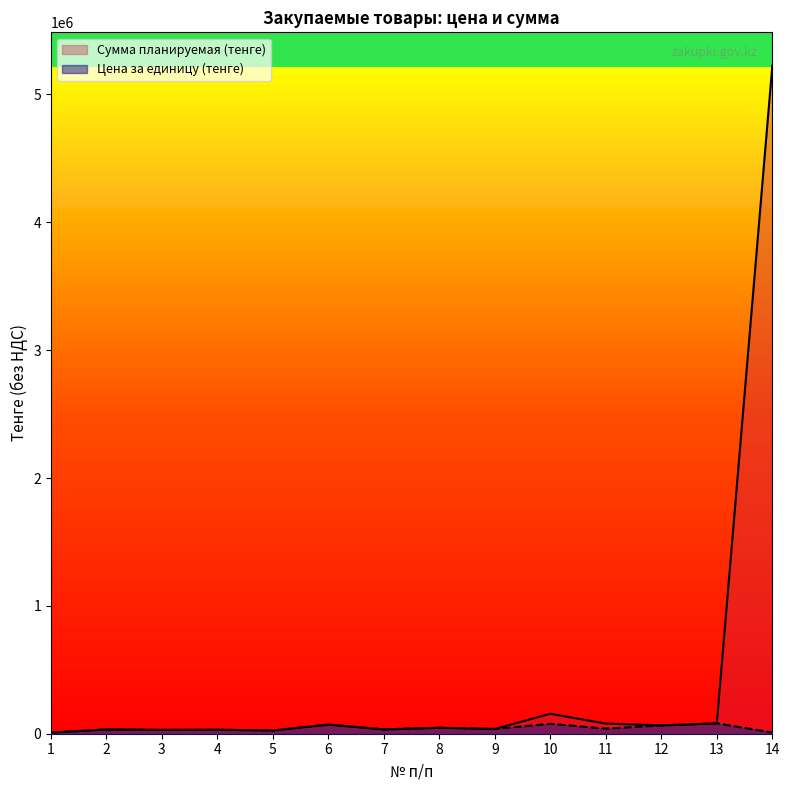

Where does the Сумма планируемая (тенге) series first go above 46659?

6